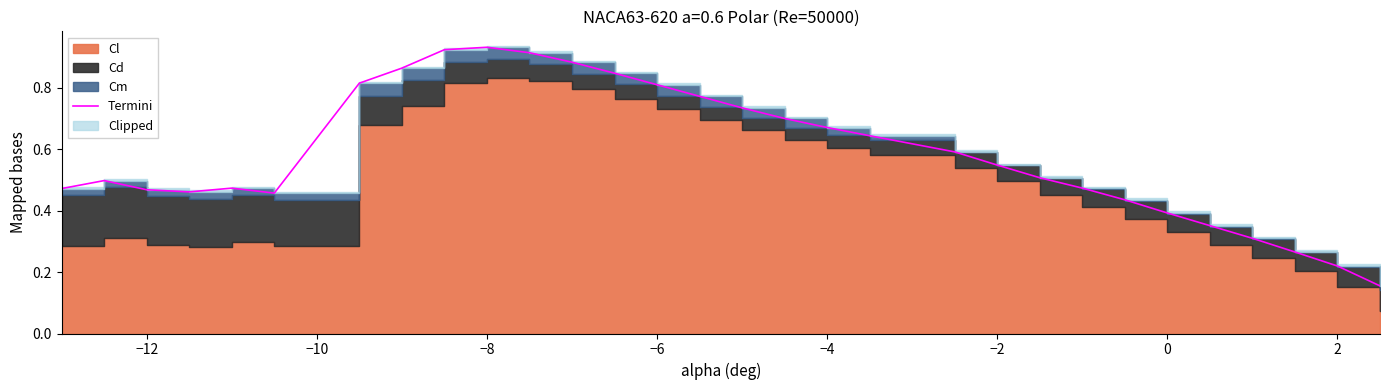

What position from the left is 2?

29